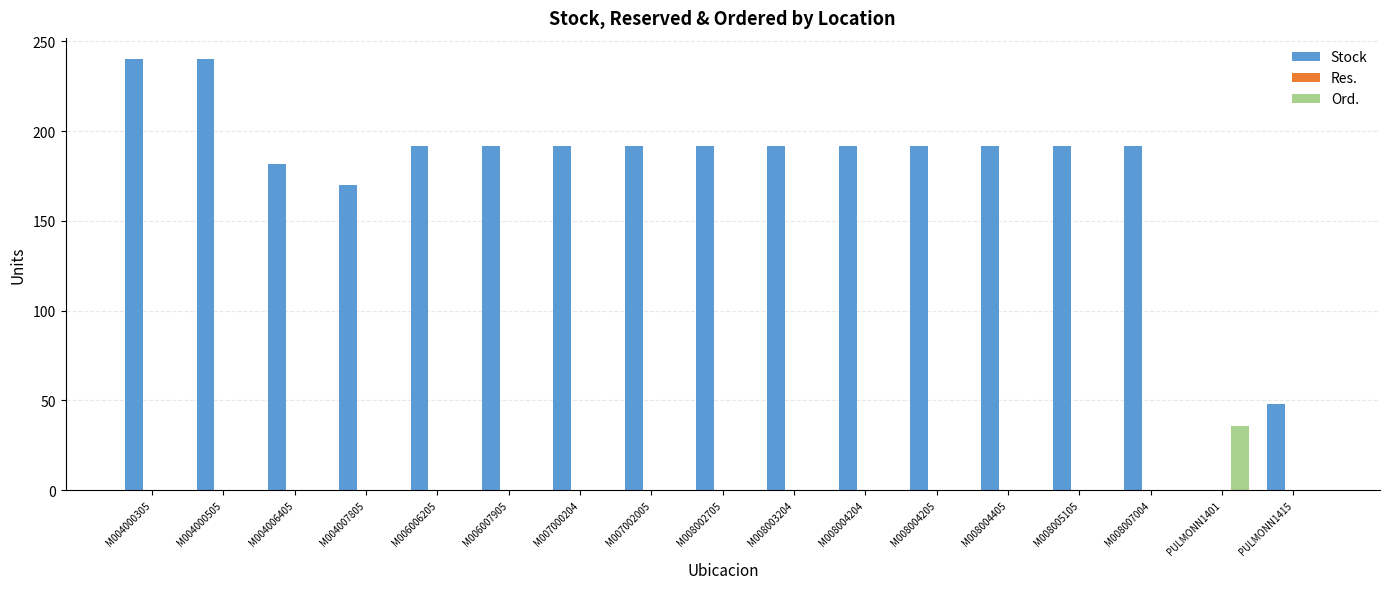

What is the spread (max minus min) of values at M004006405?

182